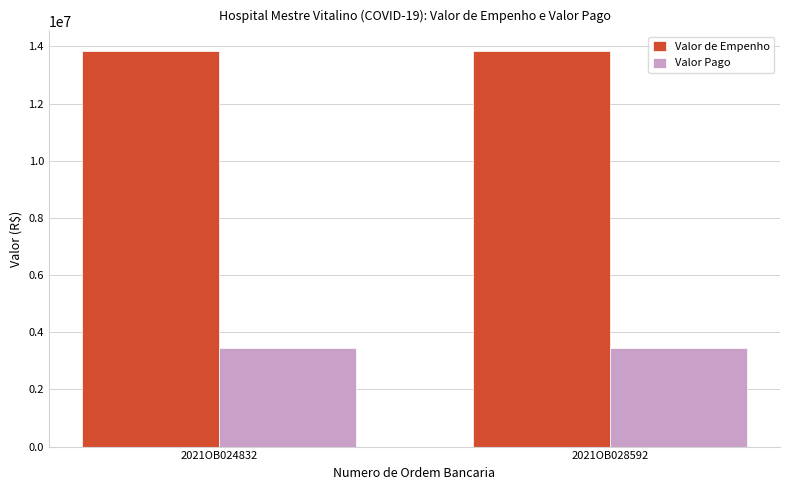

The value of Valor de Empenho at 2021OB028592 is 13836785.0. True or false?

True